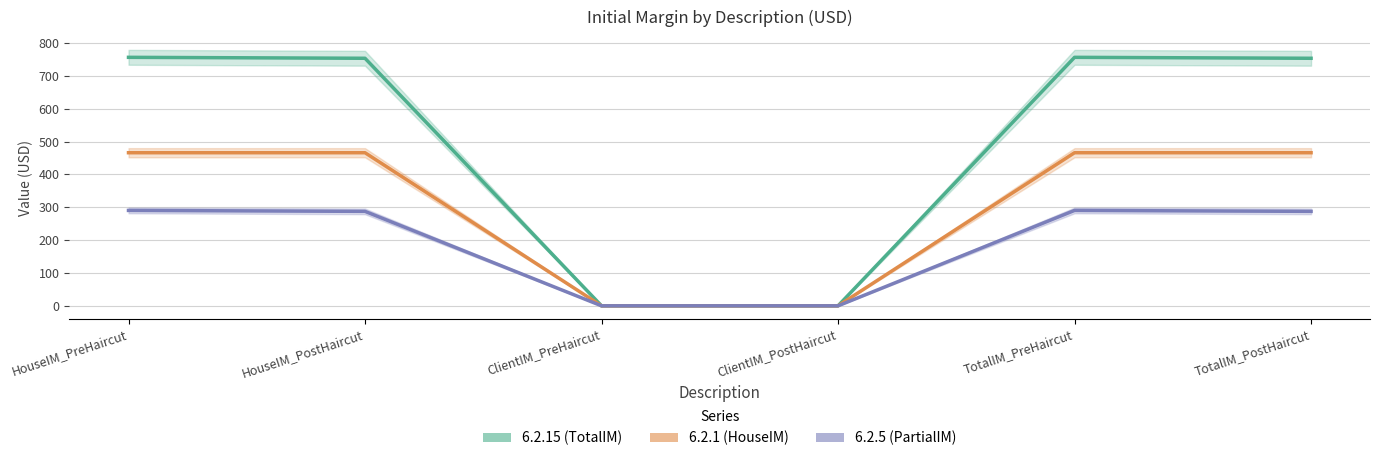

Reading right to left, transcribe all the data shown in this chart.

6.2.1: TotalIM_PostHaircut=466.0	TotalIM_PreHaircut=466.0	ClientIM_PostHaircut=0.0	ClientIM_PreHaircut=0.0	HouseIM_PostHaircut=466.0	HouseIM_PreHaircut=466.0
6.2.5: TotalIM_PostHaircut=287.5	TotalIM_PreHaircut=290.3	ClientIM_PostHaircut=0.0	ClientIM_PreHaircut=0.0	HouseIM_PostHaircut=287.5	HouseIM_PreHaircut=290.3
6.2.15: TotalIM_PostHaircut=753.4	TotalIM_PreHaircut=756.3	ClientIM_PostHaircut=0.0	ClientIM_PreHaircut=0.0	HouseIM_PostHaircut=753.4	HouseIM_PreHaircut=756.3